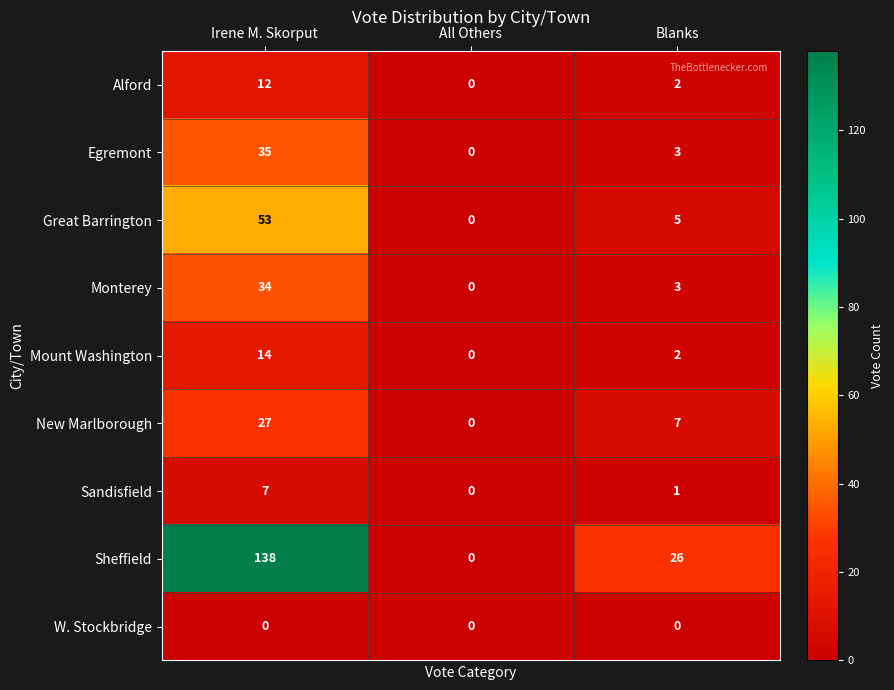

Between All Others and Blanks, which series saw the biggest shift?

Sheffield